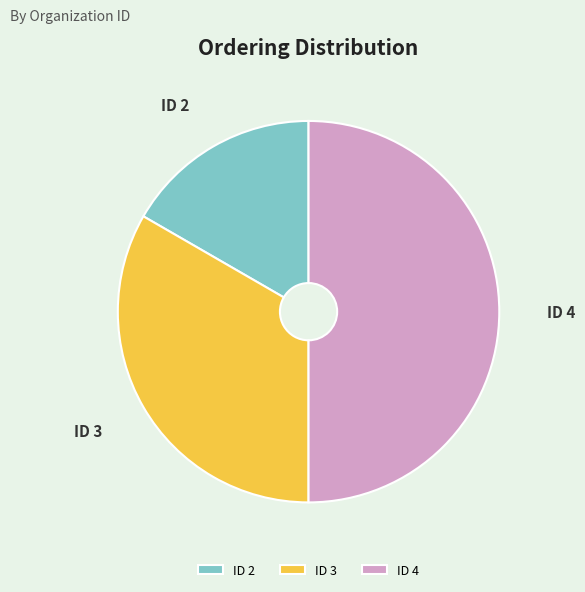

Count the number of slices in the pie.

3